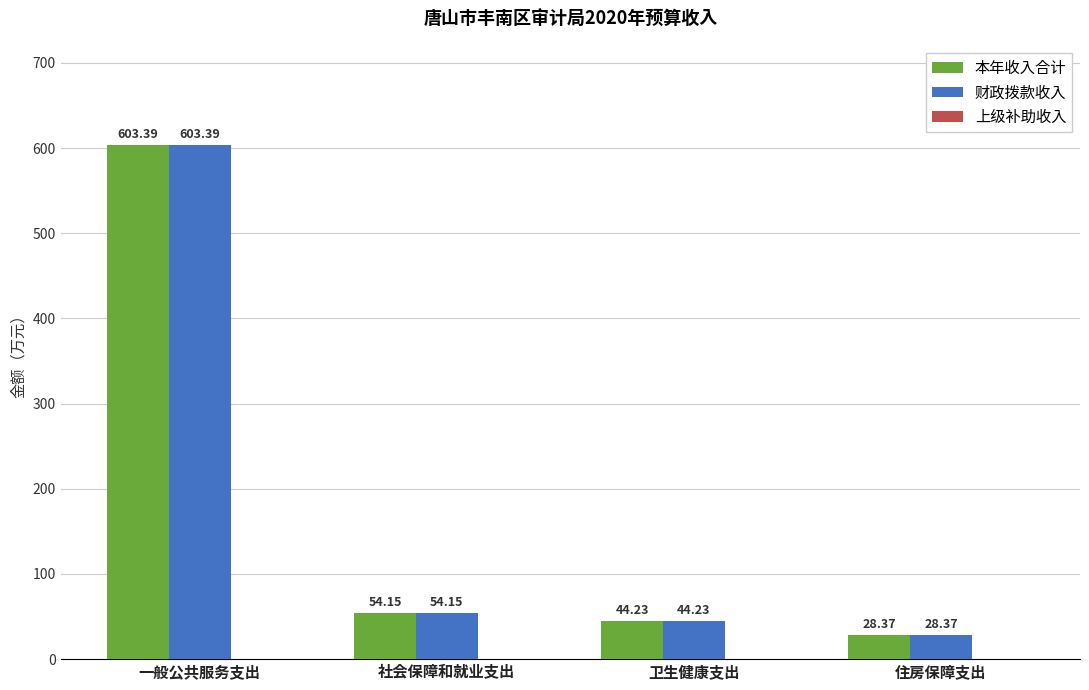

Which category has the highest value in the 财政拨款收入 series?

一般公共服务支出